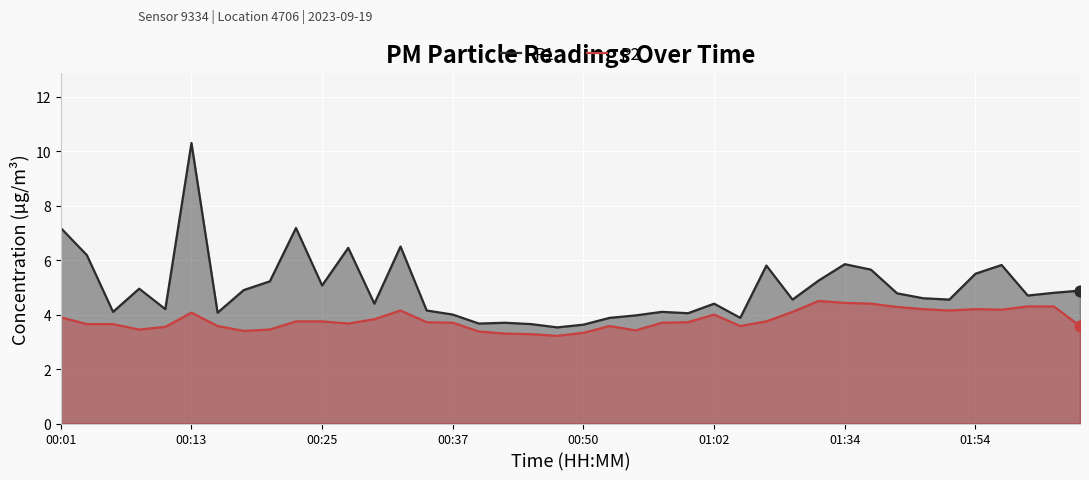

Which series has the largest Y range (max minus min)?

P1